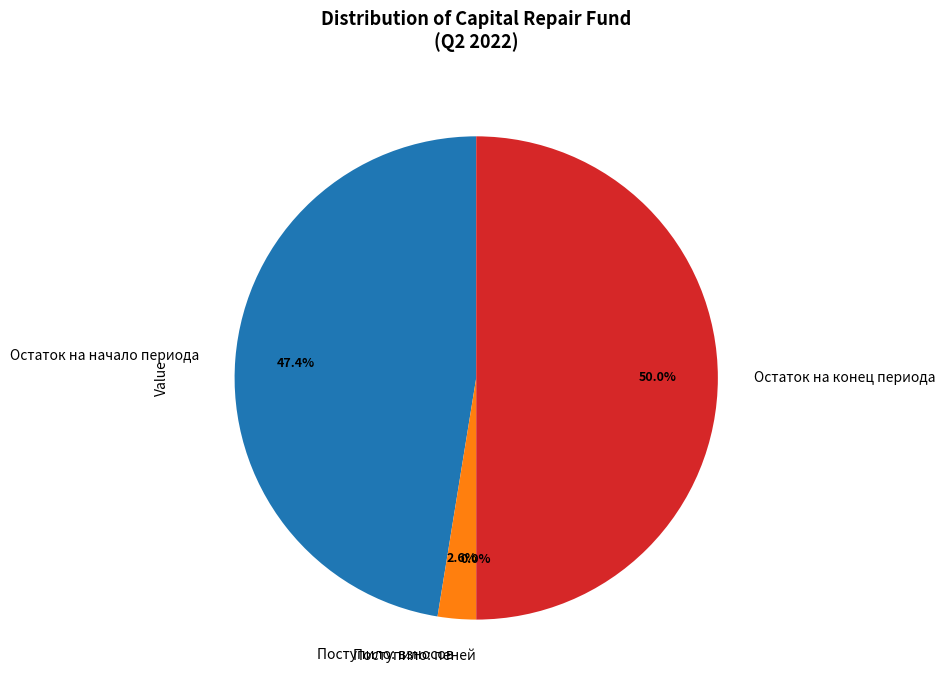

Which slice is the largest?

Остаток на конец периода